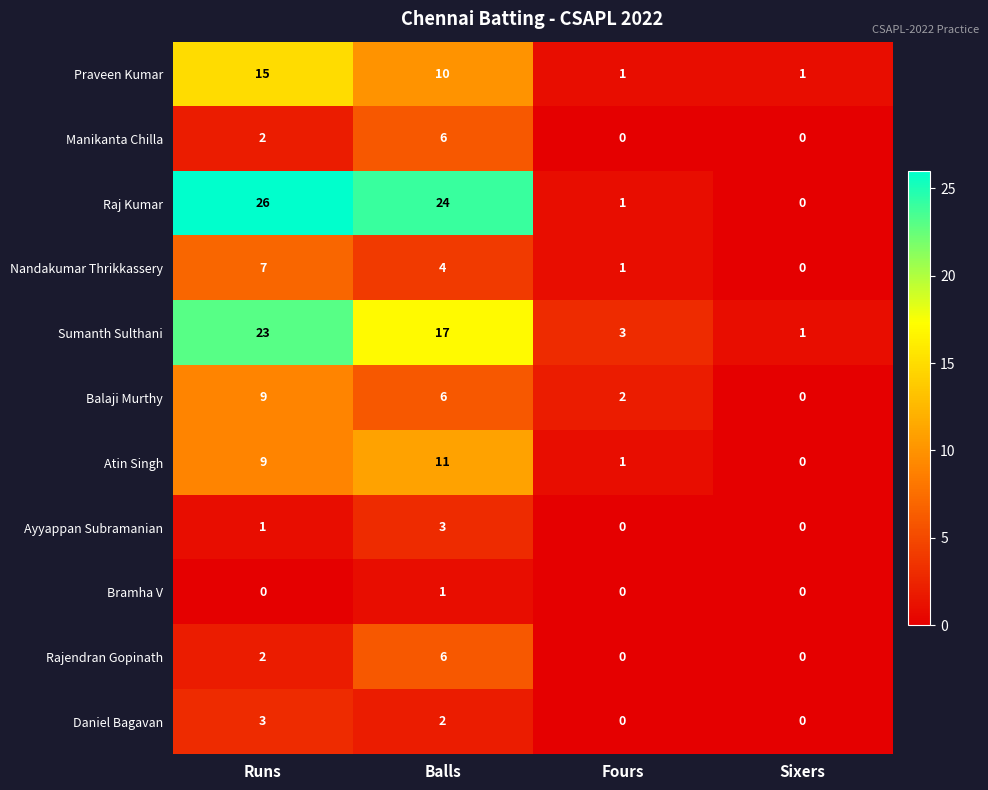

What is the difference between the maximum and minimum values in the Balaji Murthy series?

9